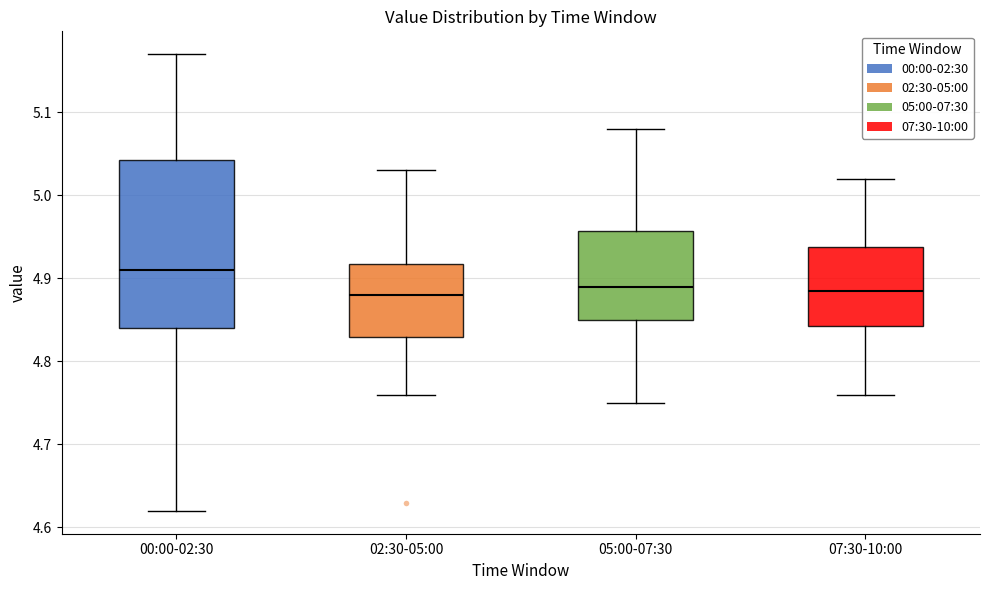

Which box has the highest median line?

00:00-02:30